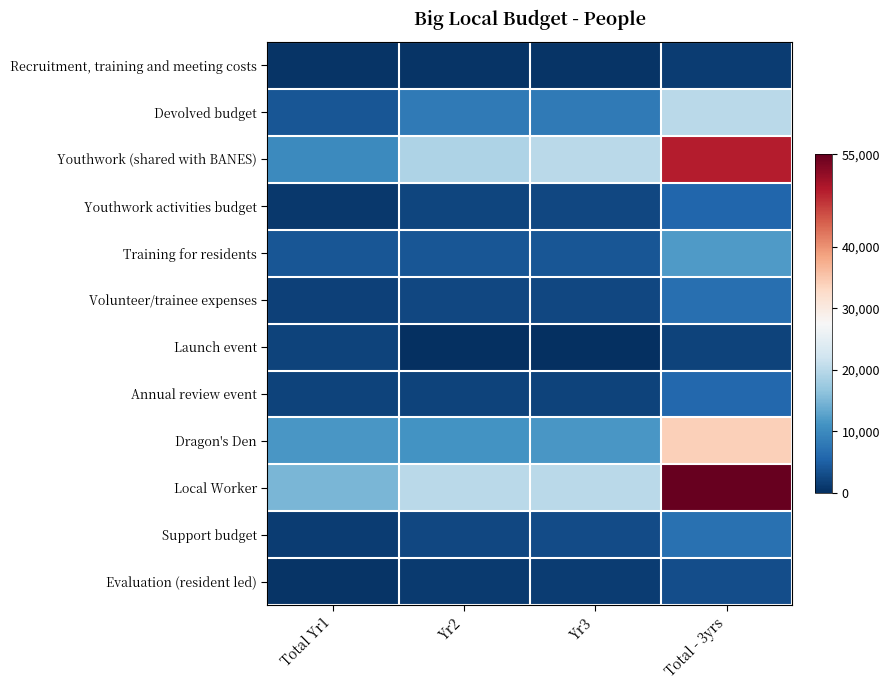

Which series has the largest total across all categories?

Local Worker